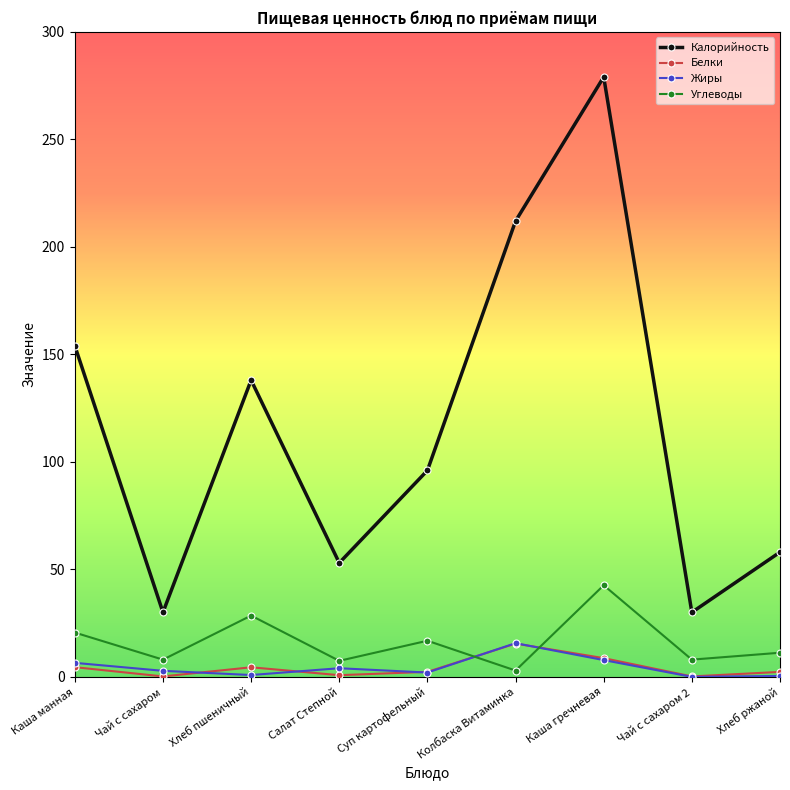

Which series has the largest total across all categories?

Калорийность